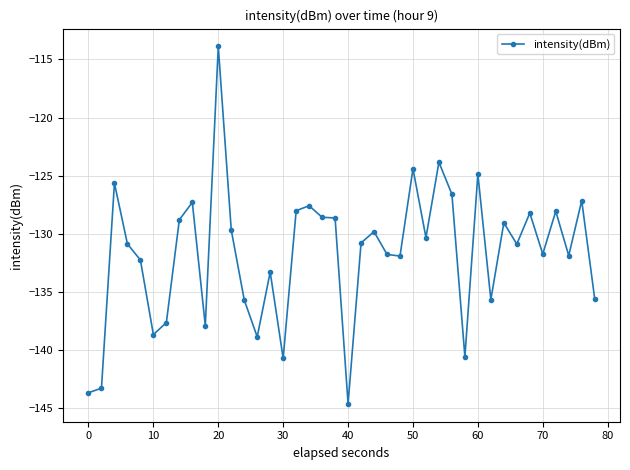

What is the average value?

-131.7